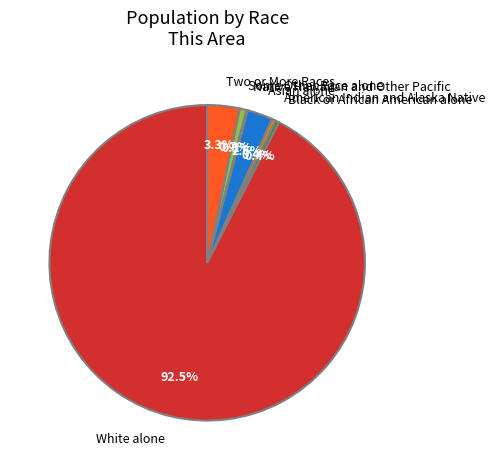

What is the largest slice in the pie chart?

White alone